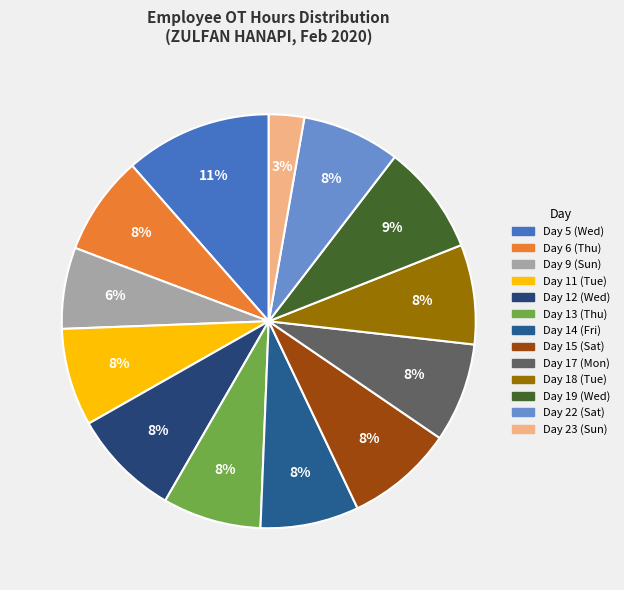

To the nearest percent, what is the difference between the Day 6 (Thu) and Day 23 (Sun) slice percentages?

5%